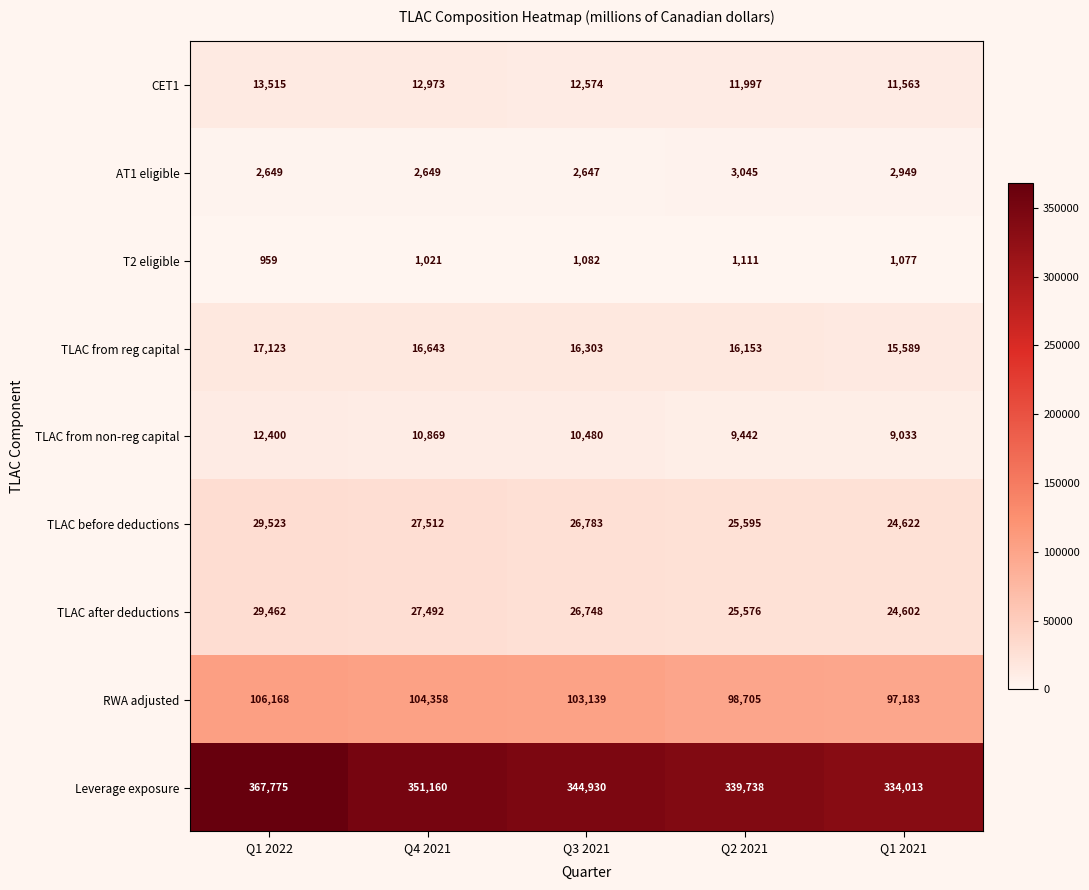

At how many categories does at least one series exceed 172656?

5